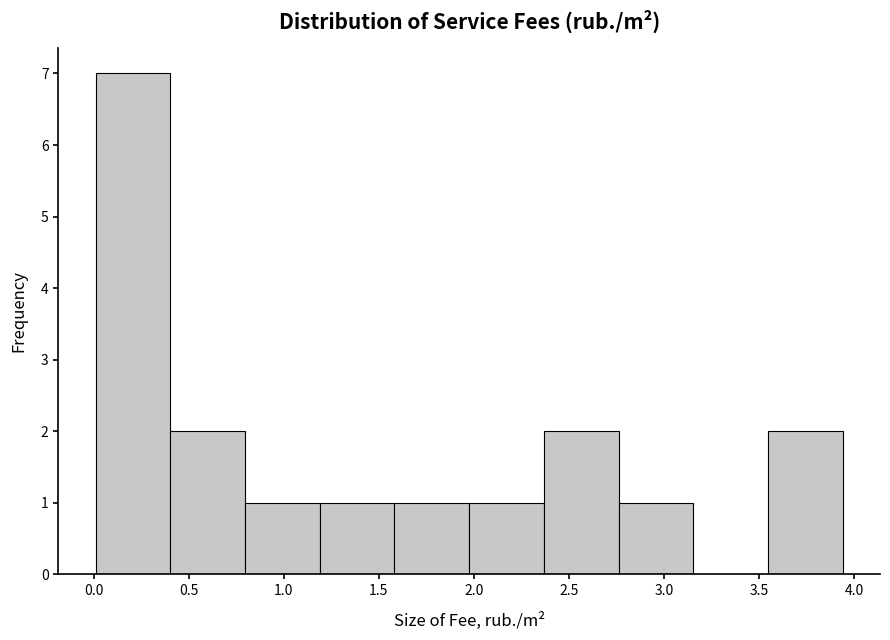

Which range on the x-axis has the tallest bar?

0.00 to 0.40